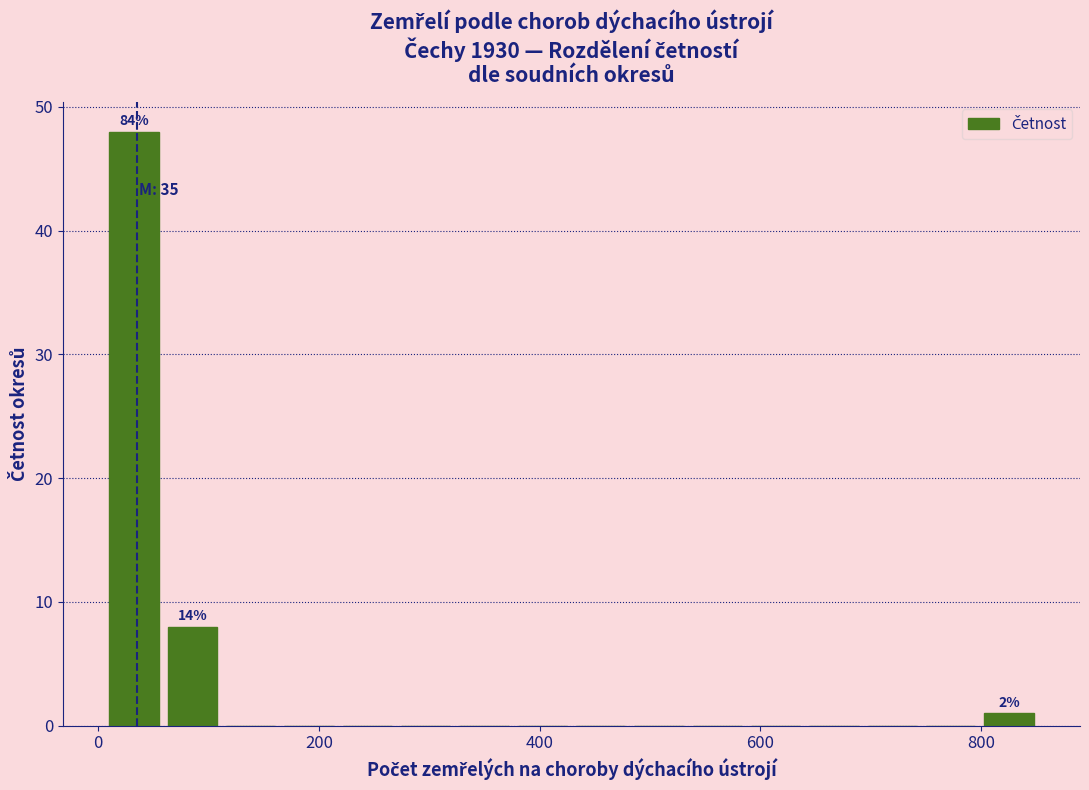

Read against the x-axis, roughly where is the centre of the tallest bar?

40